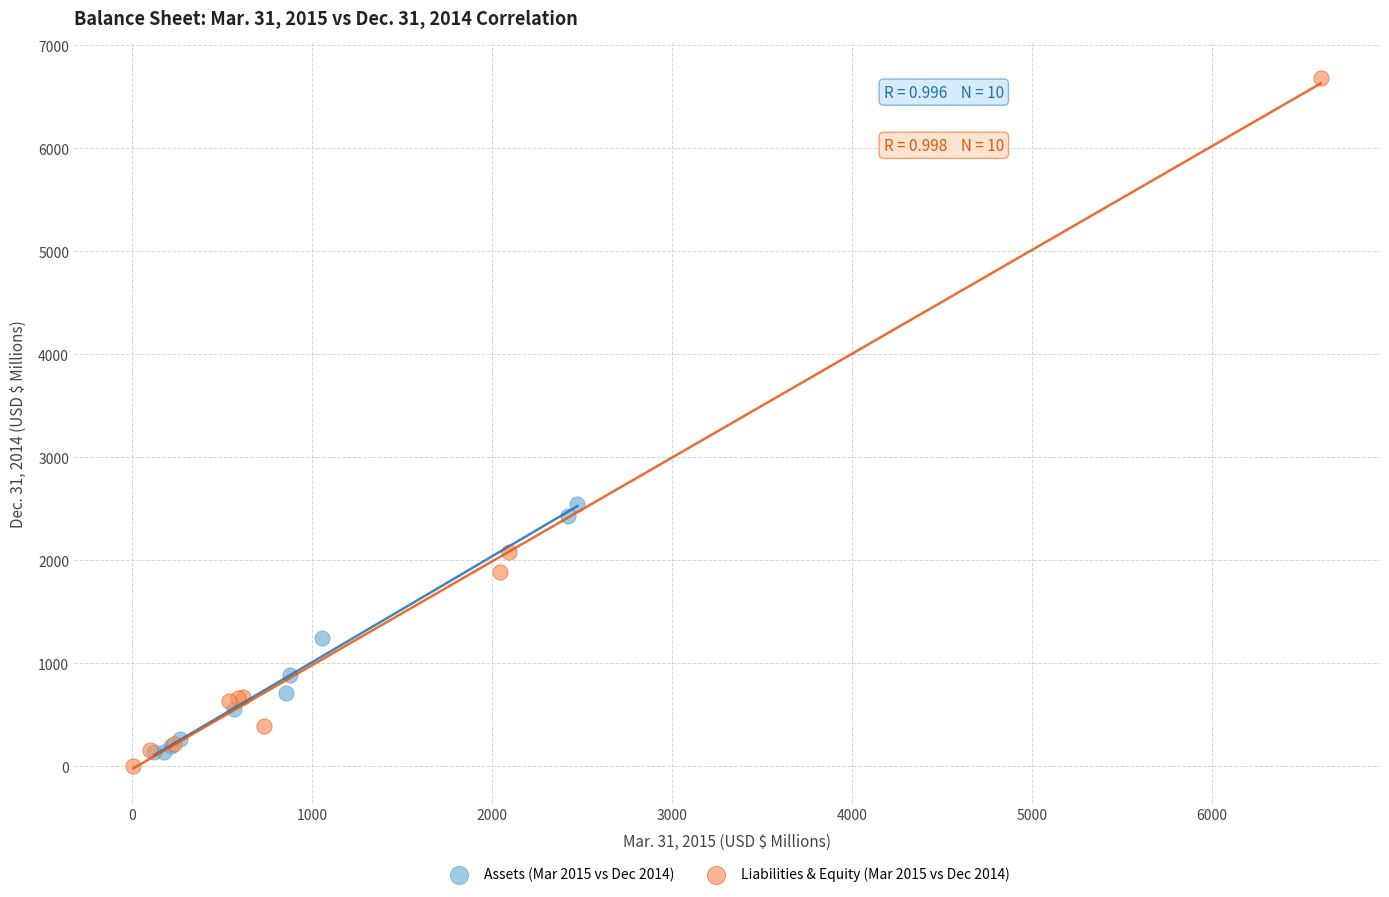

Which series has the largest Y range (max minus min)?

Liabilities & Equity (Mar 2015 vs Dec 2014)